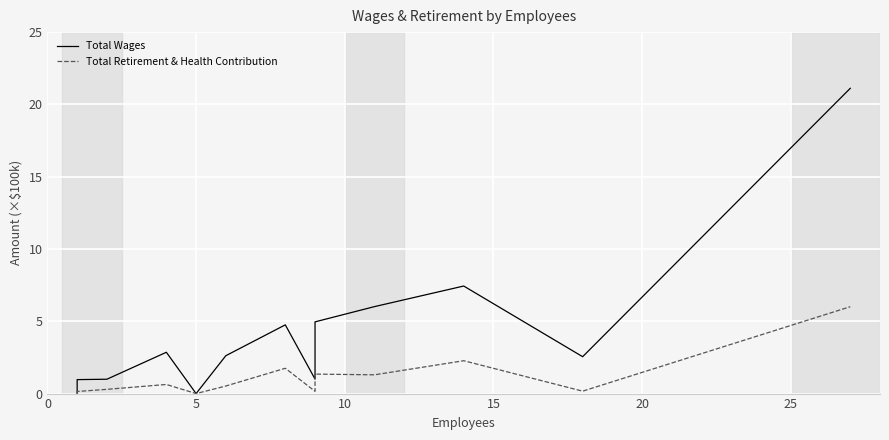

In Total Wages, how many points are higher than both neighbors (excluding endpoints)?

3